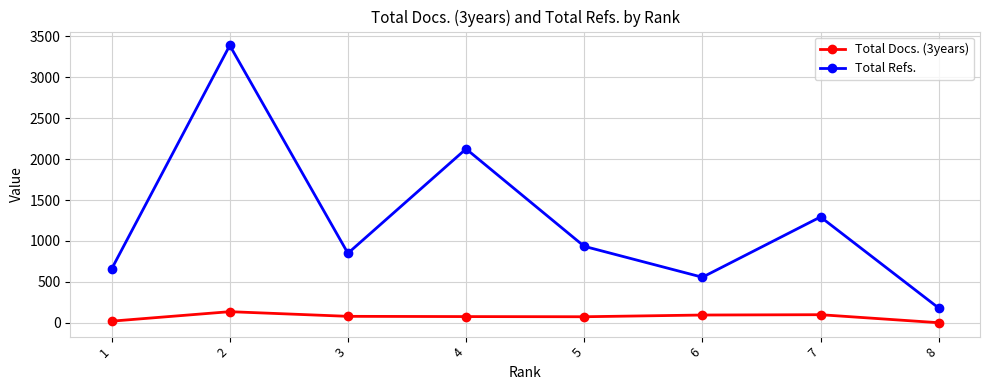

Is the value of Total Refs. at 6 greater than the value of Total Docs. (3years) at 2?

Yes